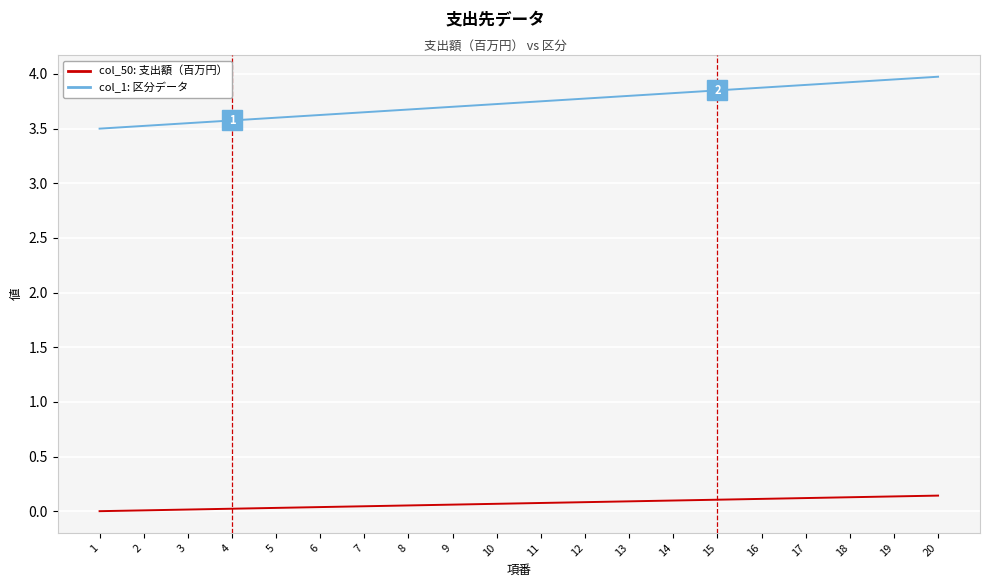

True or false: col_1: 区分データ and col_50: 支出額（百万円） intersect in this chart.

False